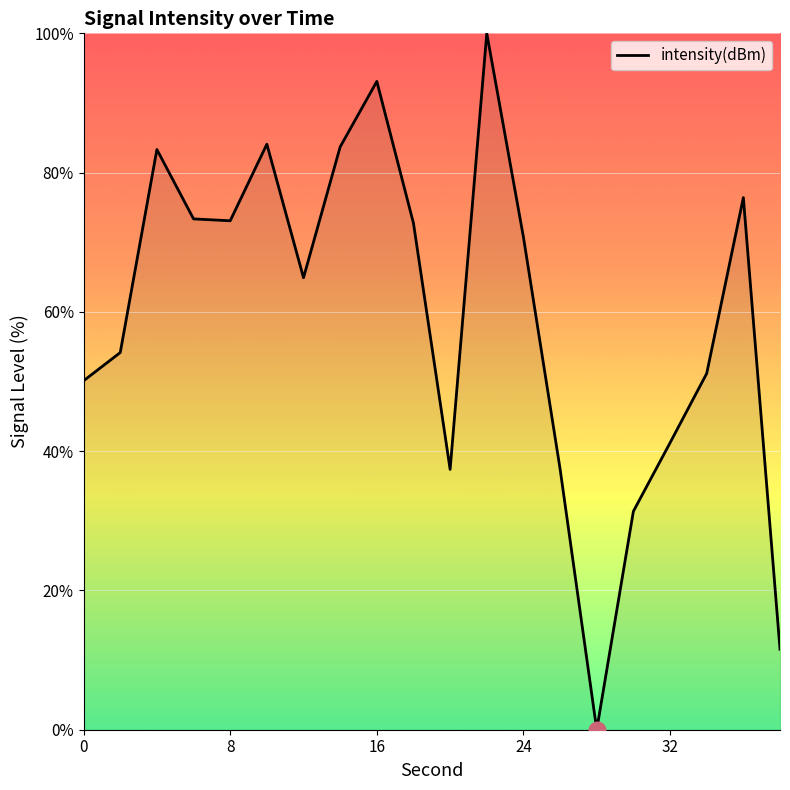

What is the difference between the maximum and minimum values?

100.0